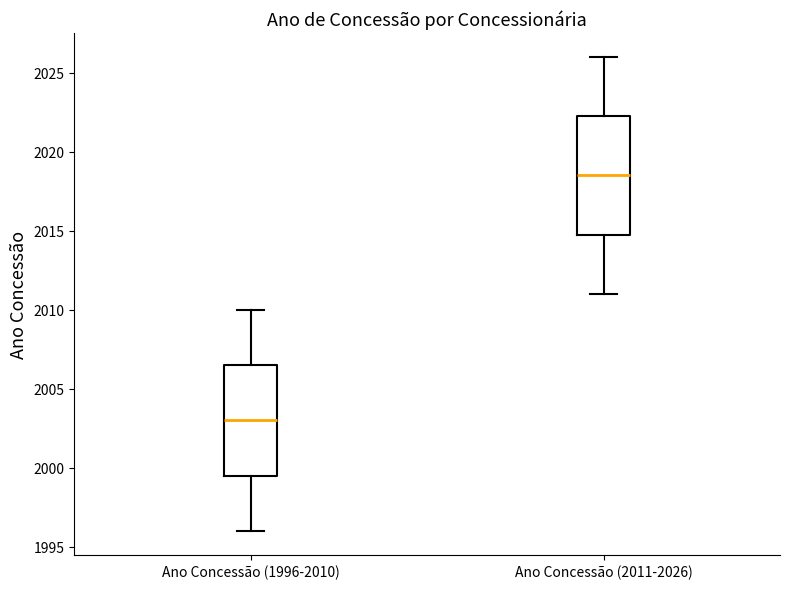

Which box's median line is the highest?

Ano Concessão (2011-2026)